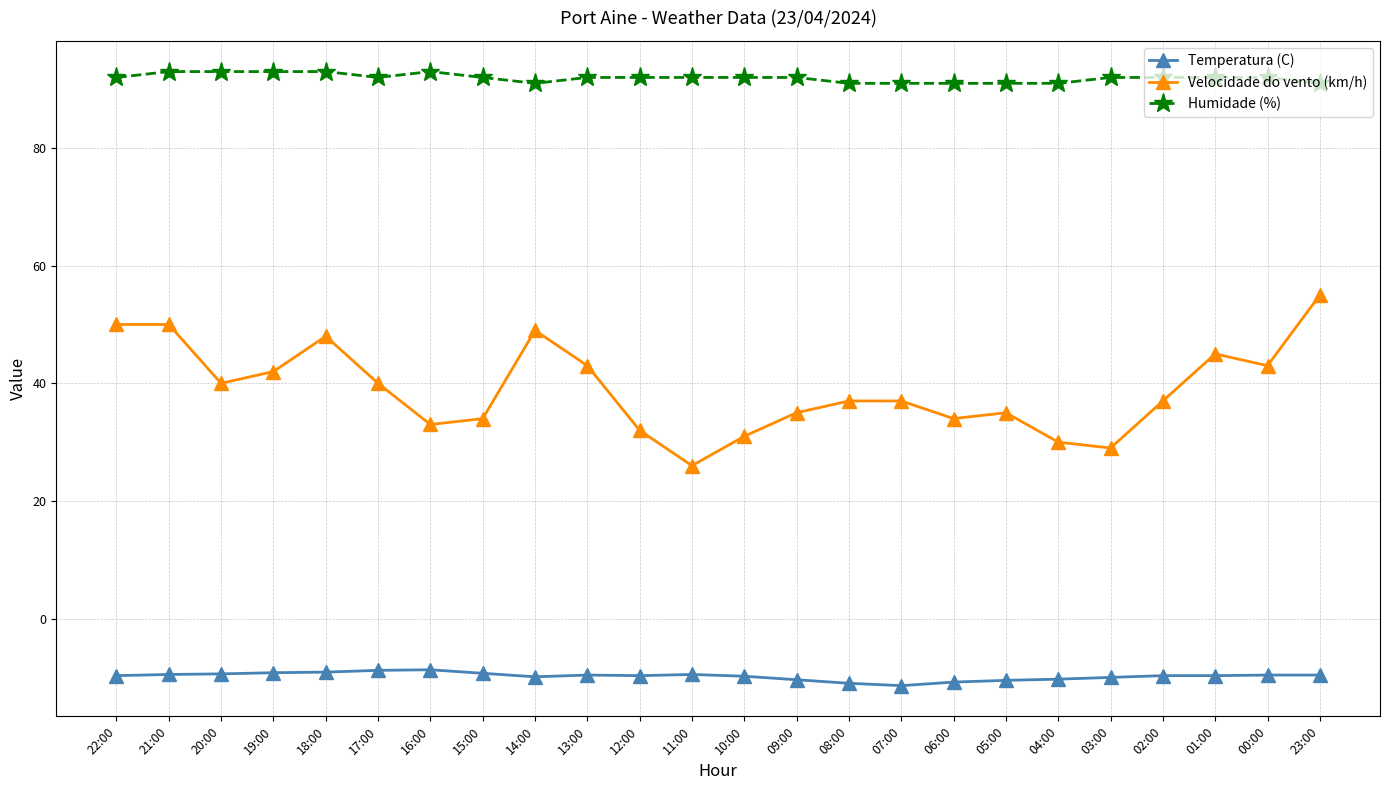

What is the value of the Temperatura (C) point at the 14th from the left?

-10.4